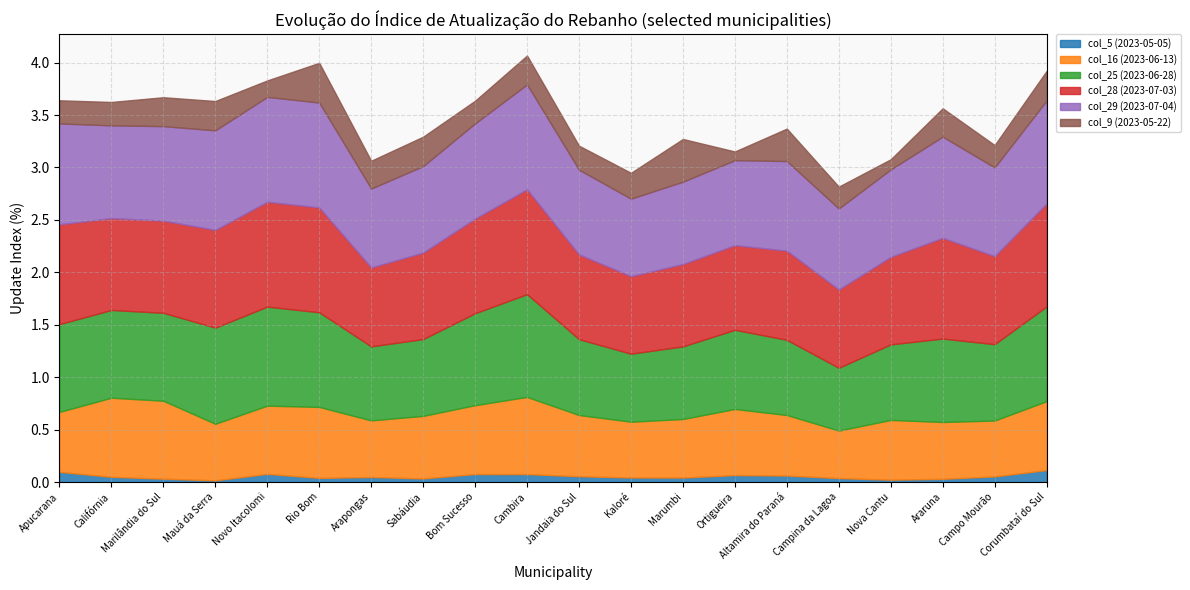

List the labels in order of col_5 (2023-05-05) value, smallest first.

Mauá da Serra, Nova Cantu, Araruna, Marilândia do Sul, Sabáudia, Campina da Lagoa, Rio Bom, Marumbi, Kaloré, Arapongas, Califórnia, Campo Mourão, Jandaia do Sul, Altamira do Paraná, Ortigueira, Cambira, Bom Sucesso, Novo Itacolomi, Apucarana, Corumbataí do Sul